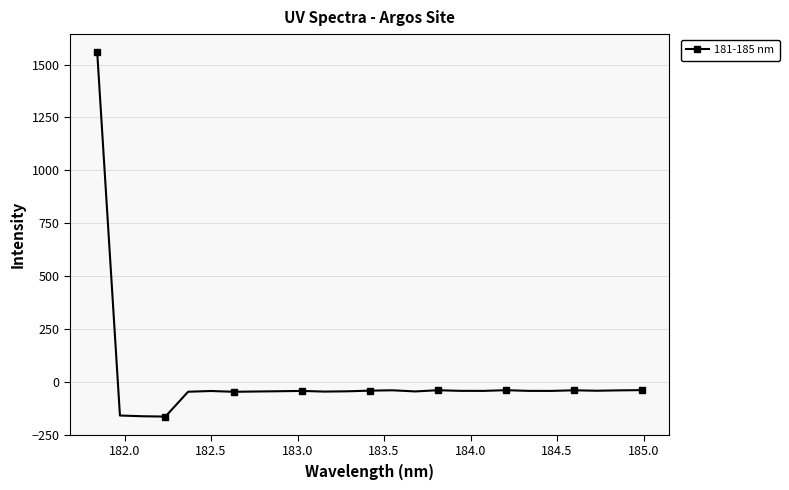

What is the value of the 21st point from the left?

-43.4